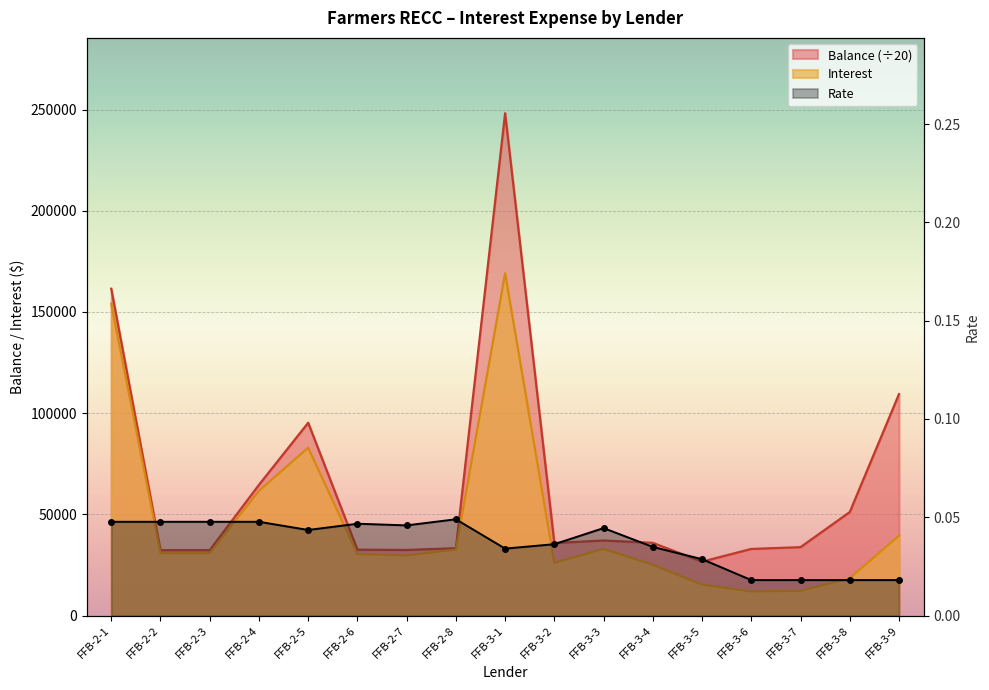

Is it true that the value at FFB-2-1 is 0.0?

True